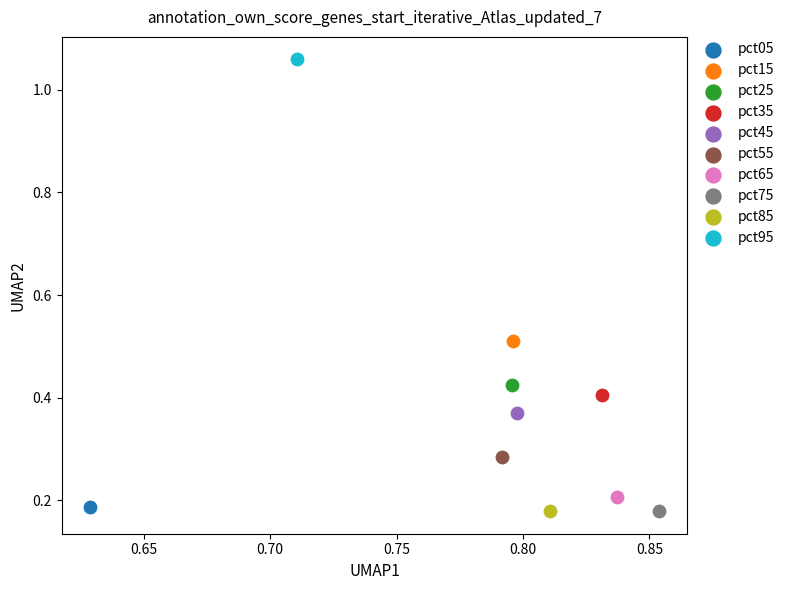

What are all the series names shown in the legend?

pct05, pct15, pct25, pct35, pct45, pct55, pct65, pct75, pct85, pct95